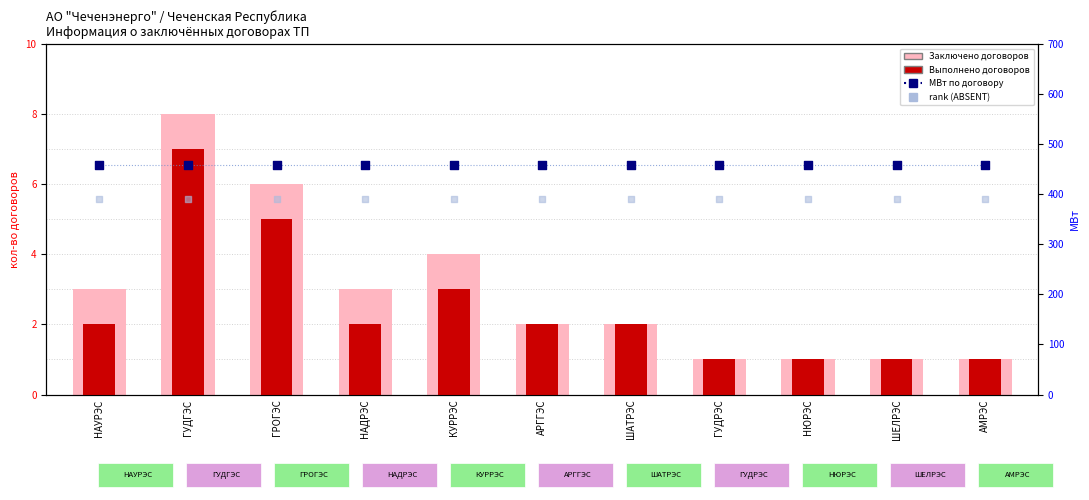

Is the value of Заключено договоров (шт) at ГУДРЭС greater than the value of Выполнено договоров (шт) at АМРЭС?

No